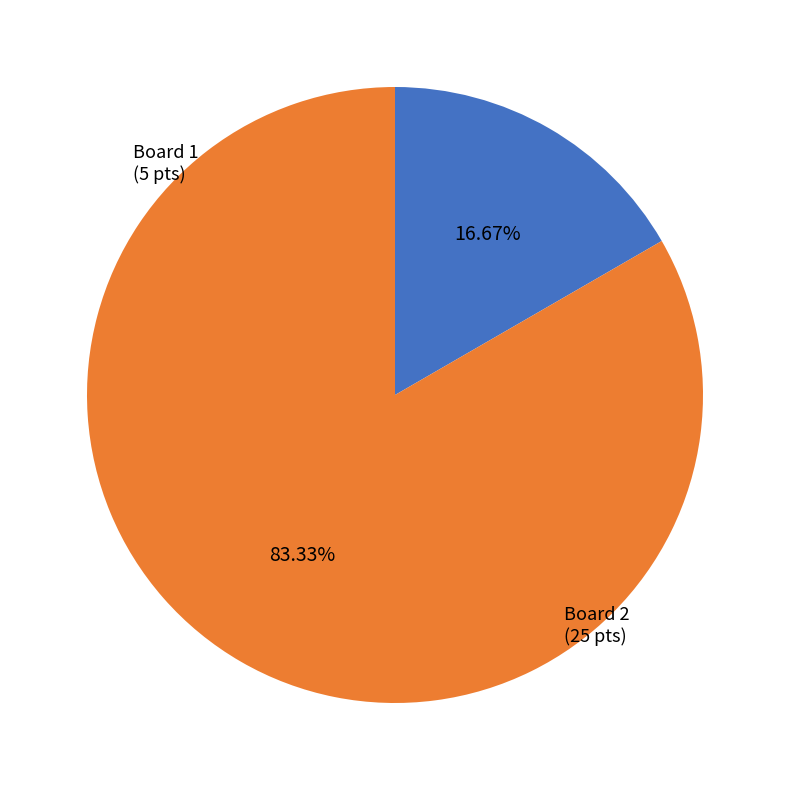

Do Board 2 and Board 1 together represent more than half of the pie?

Yes